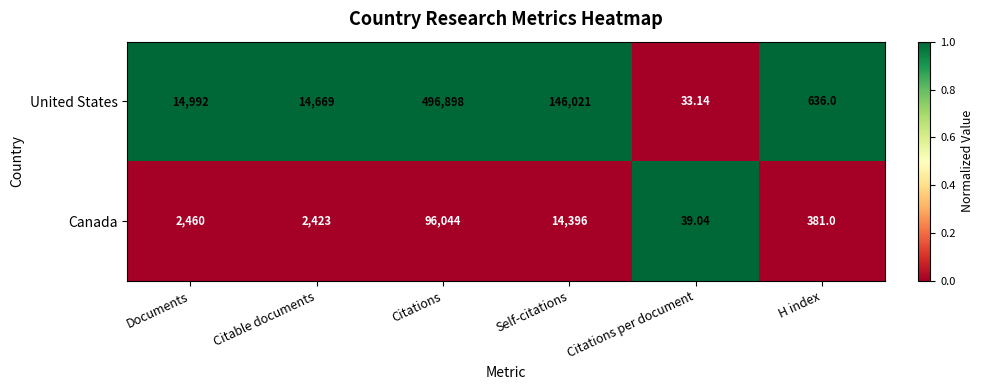

Rank the series by their maximum value, from lowest to highest.

Canada, United States